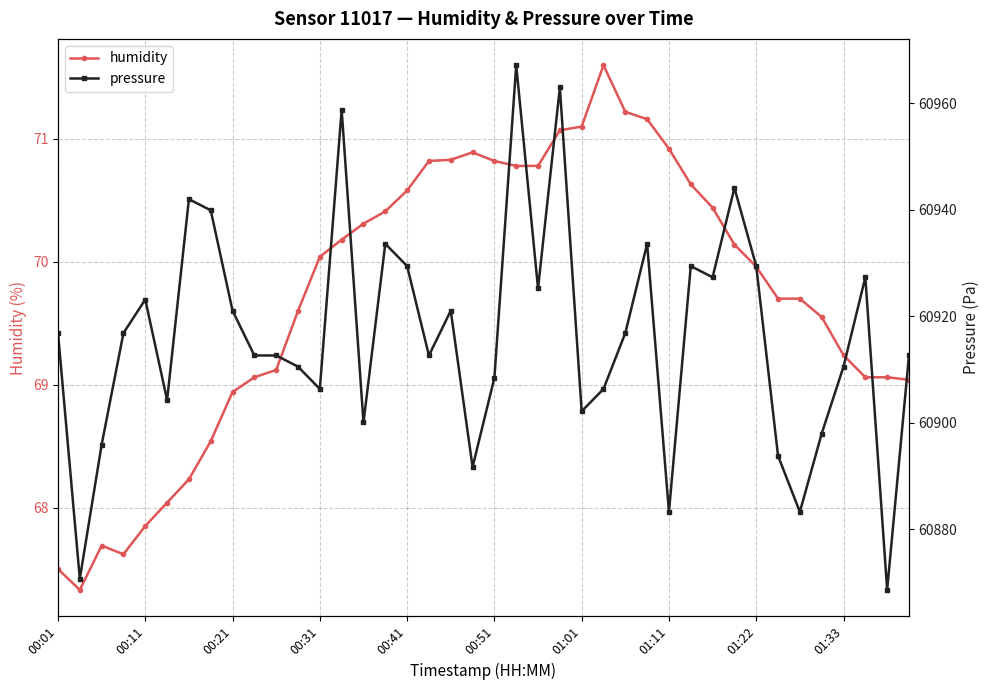

Rank the series by their maximum value, from lowest to highest.

humidity, pressure